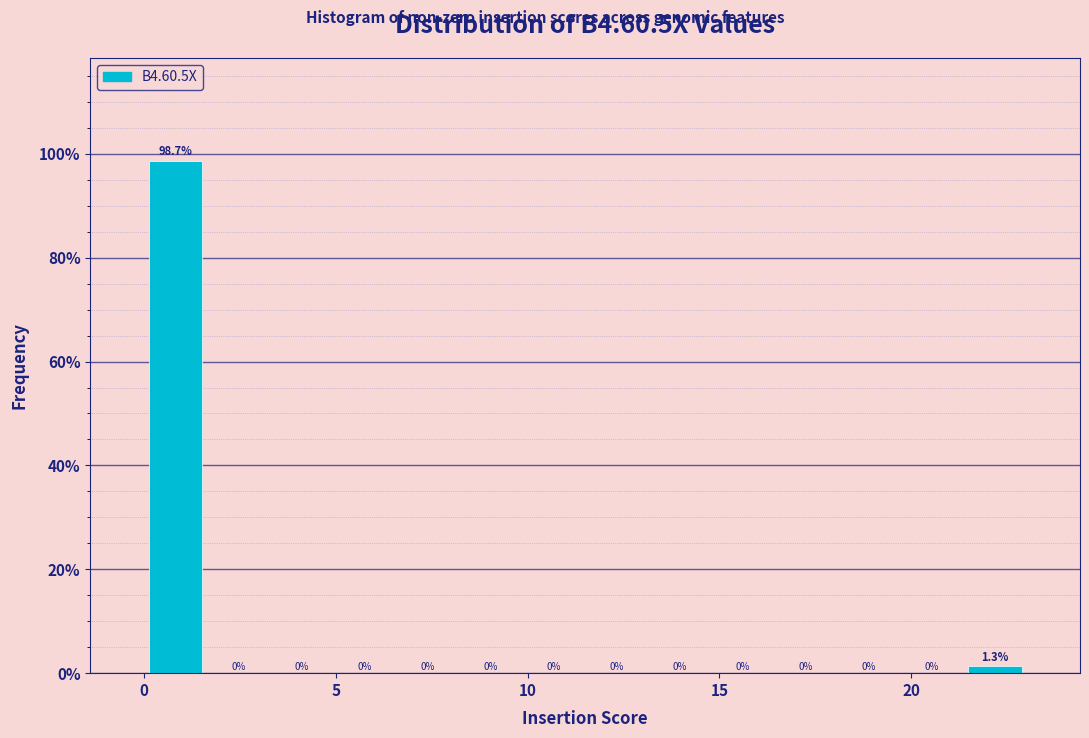

Around what value on the x-axis is the tallest bar? Give the approximate position of its centre, as read against the axis.

1.0